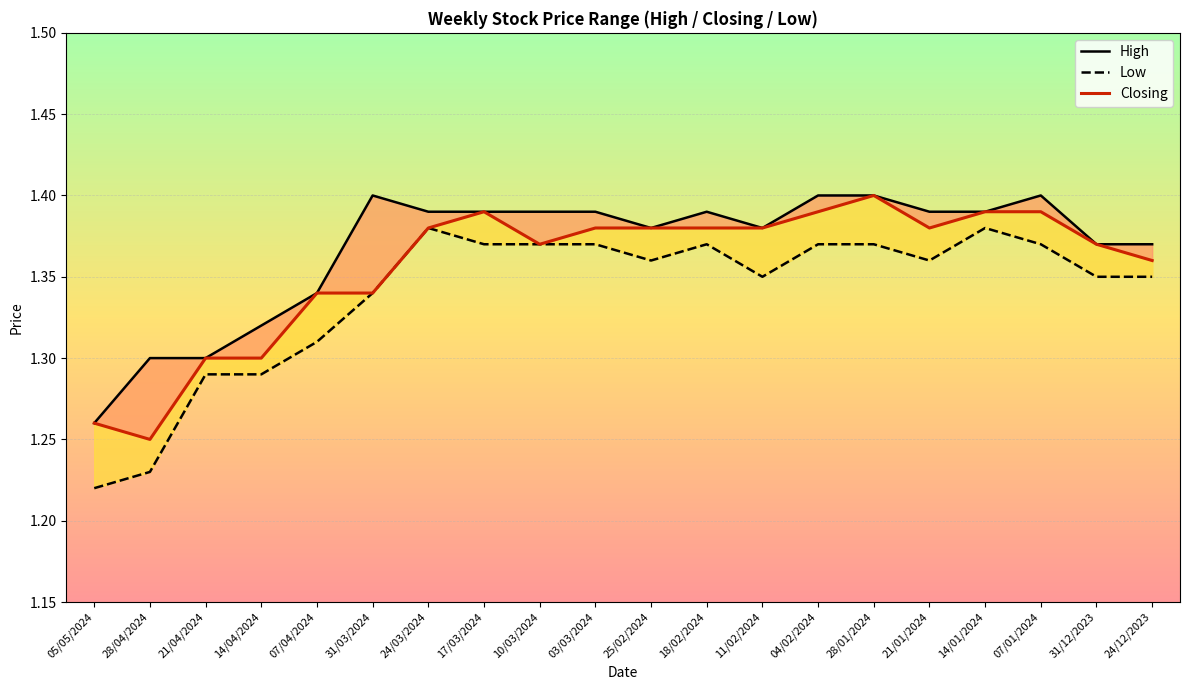

True or false: Closing and Low cross at least once.

False